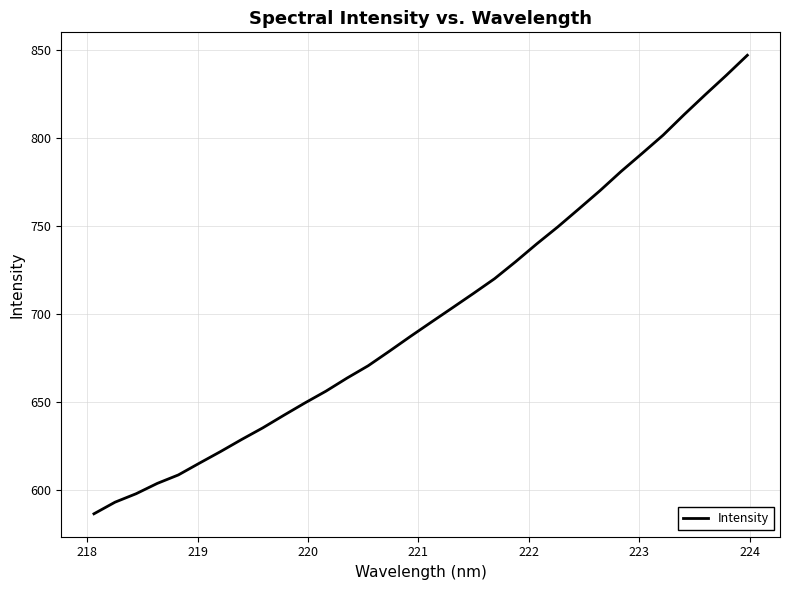

What is the difference between the maximum and minimum values?

260.5